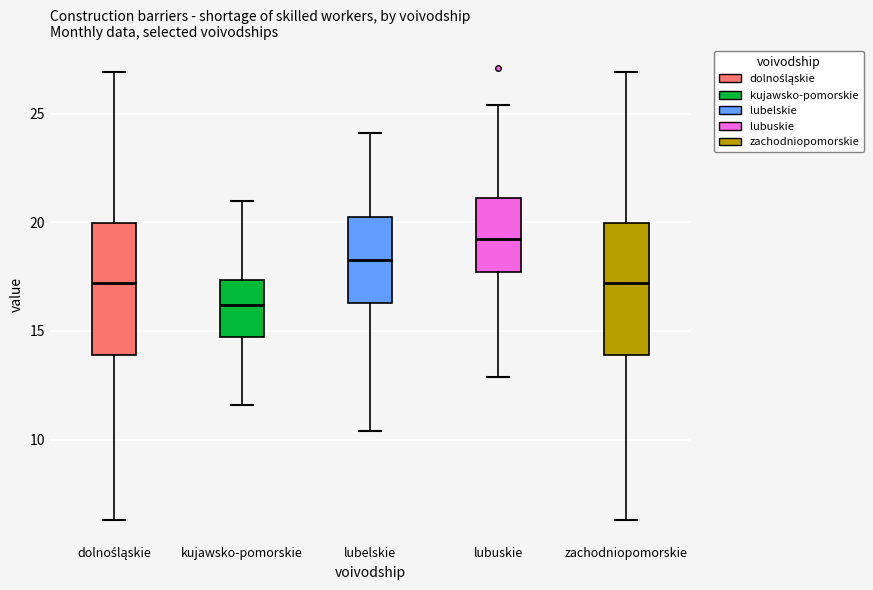

Reading left to right, read every box against the y-axis: the position of its median line, the range the box covers, and the ends of its whiskers. The values are not printed on the chart, so give them approximately, as read against the axis.

dolnośląskie: median 17.0, box 14.0 to 20.0, whiskers 6.5 to 27.0
kujawsko-pomorskie: median 16.0, box 14.5 to 17.5, whiskers 11.5 to 21.0
lubelskie: median 18.5, box 16.5 to 20.5, whiskers 10.5 to 24.0
lubuskie: median 19.5, box 17.5 to 21.0, whiskers 13.0 to 25.5
zachodniopomorskie: median 17.0, box 14.0 to 20.0, whiskers 6.5 to 27.0